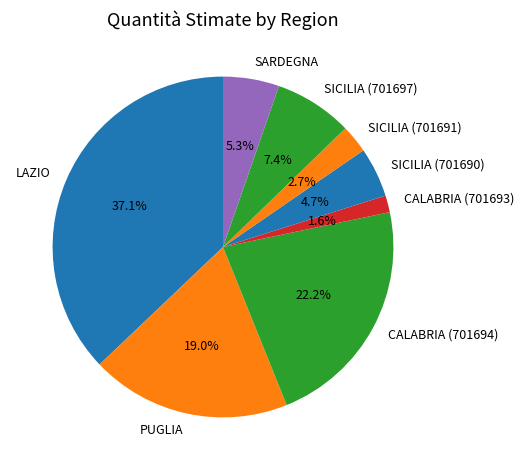

Count the number of slices in the pie.

8